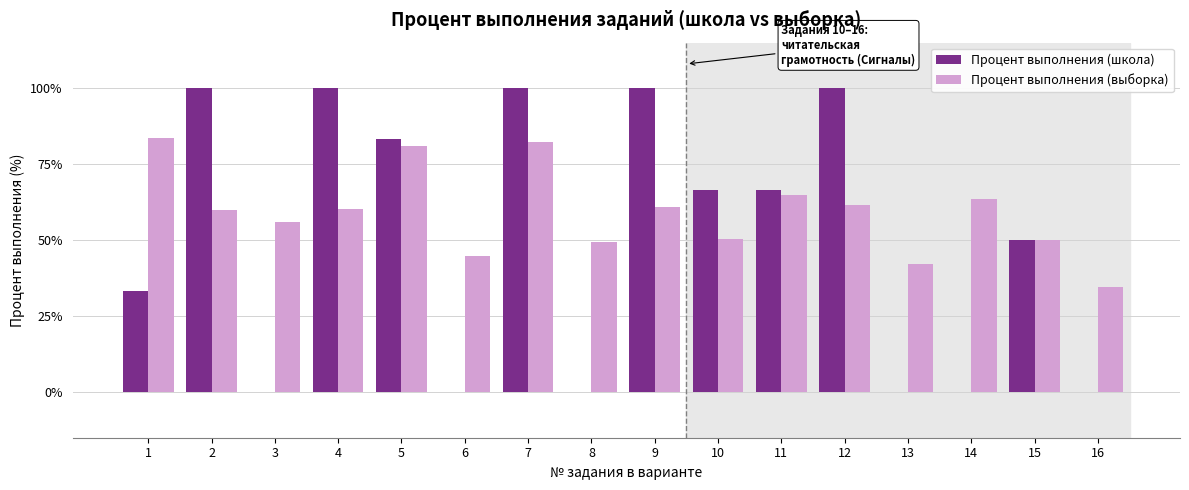

Which series has the largest total across all categories?

Процент выполнения (выборка)